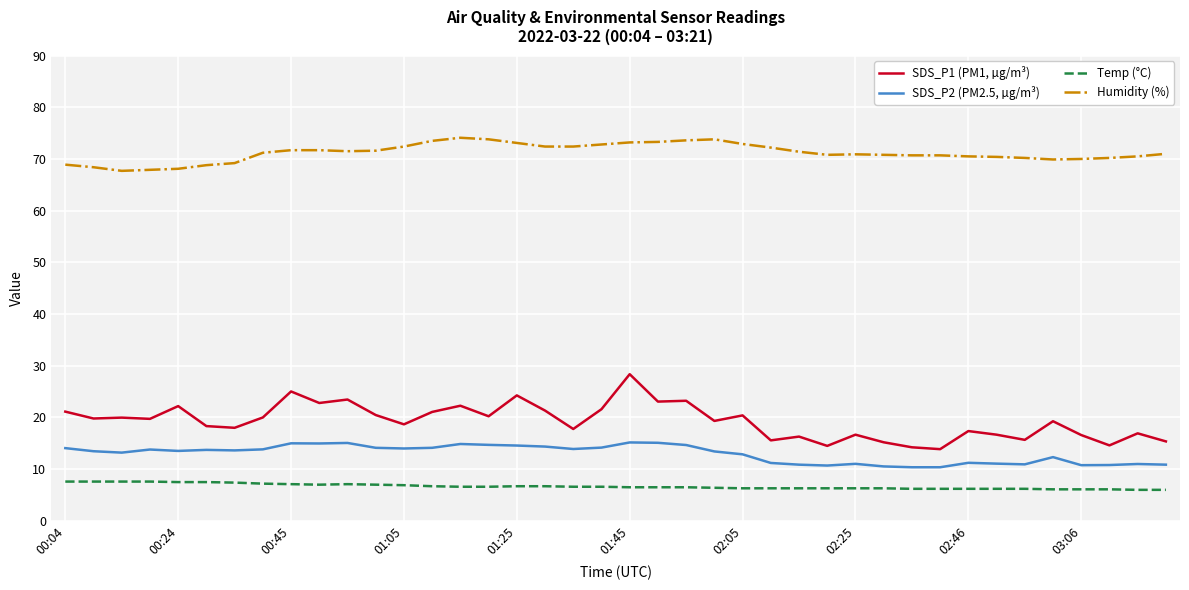

Which series has the largest total across all categories?

Humidity (%)